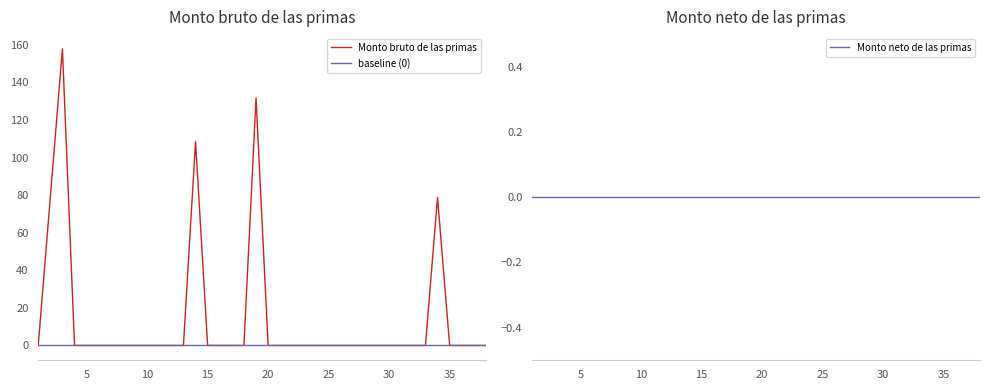

At how many categories does at least one series exceed 83?

3